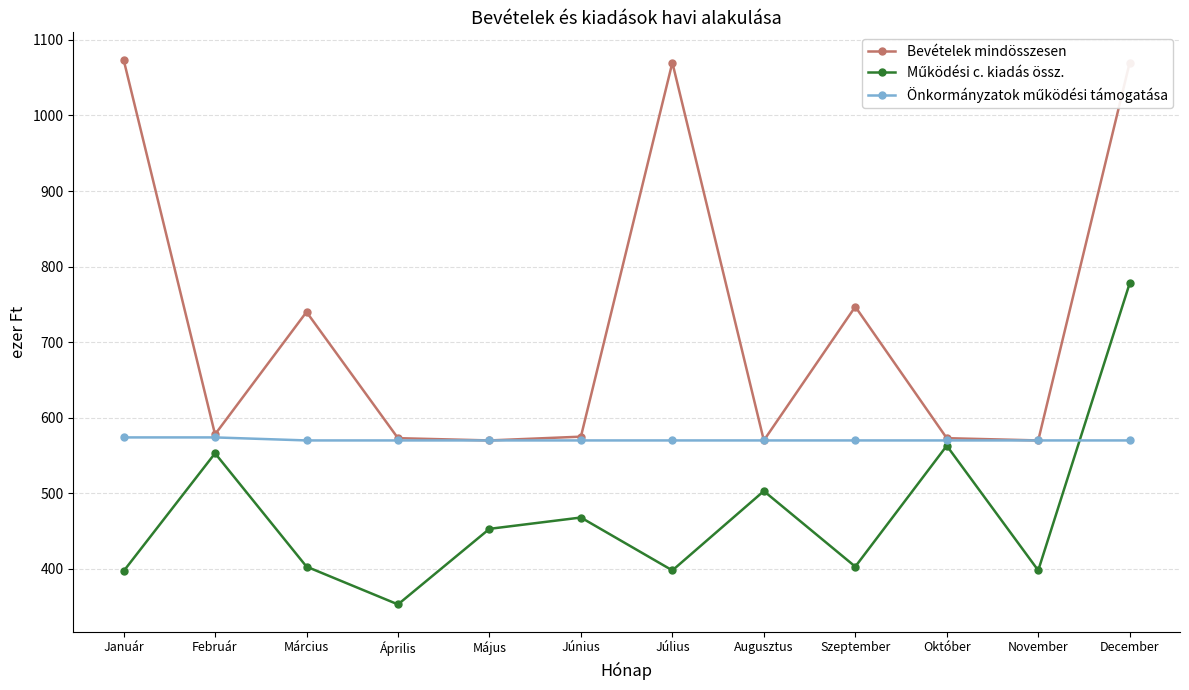

Which series has the largest total across all categories?

Bevételek mindösszesen